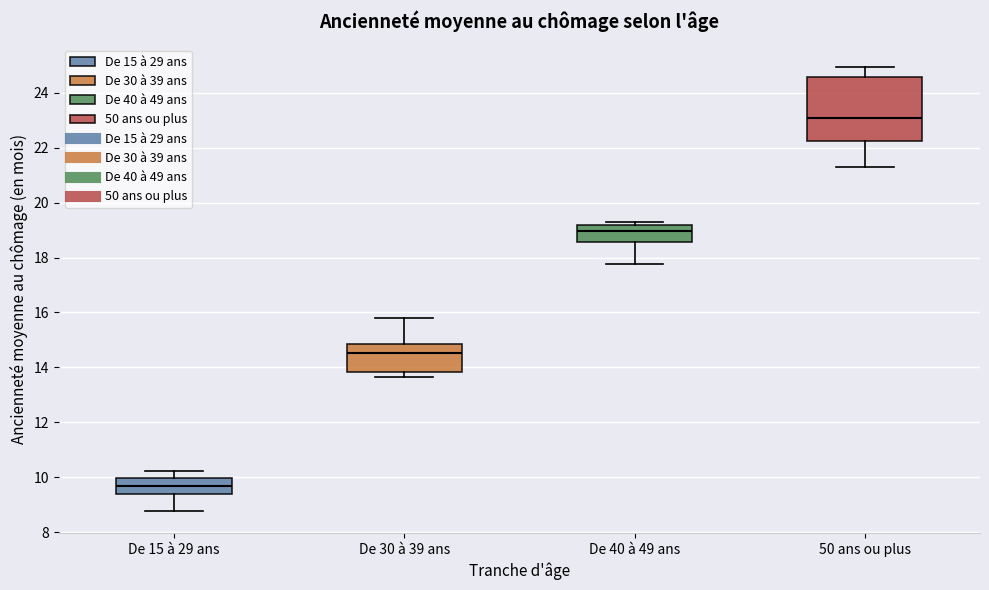

Which box has the highest median line?

50 ans ou plus